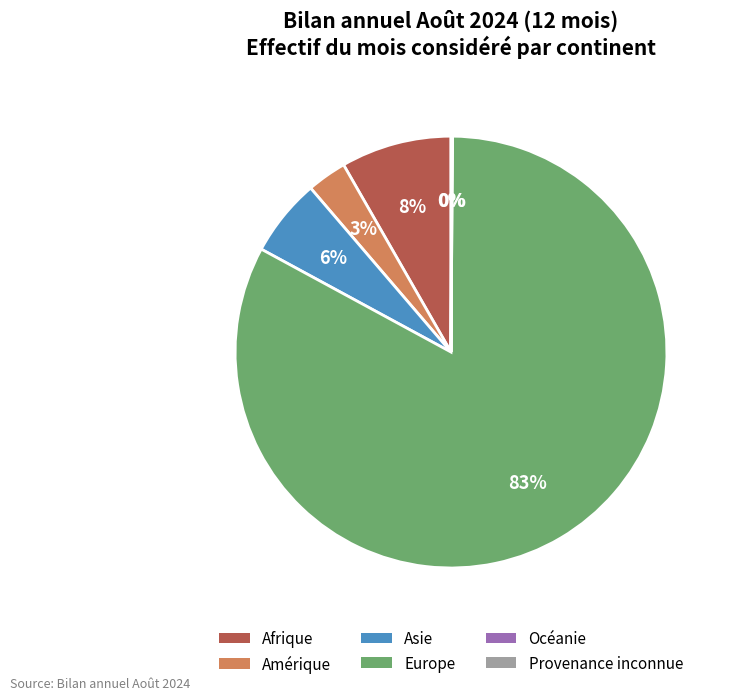

Is it true that Amérique is 3% of the pie?

True